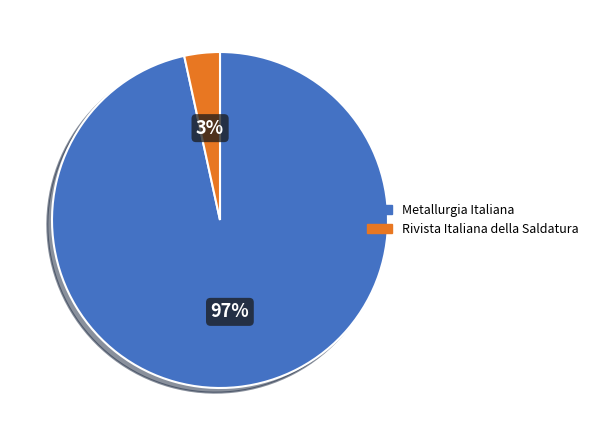

To the nearest percent, what is the average slice percentage?

50%